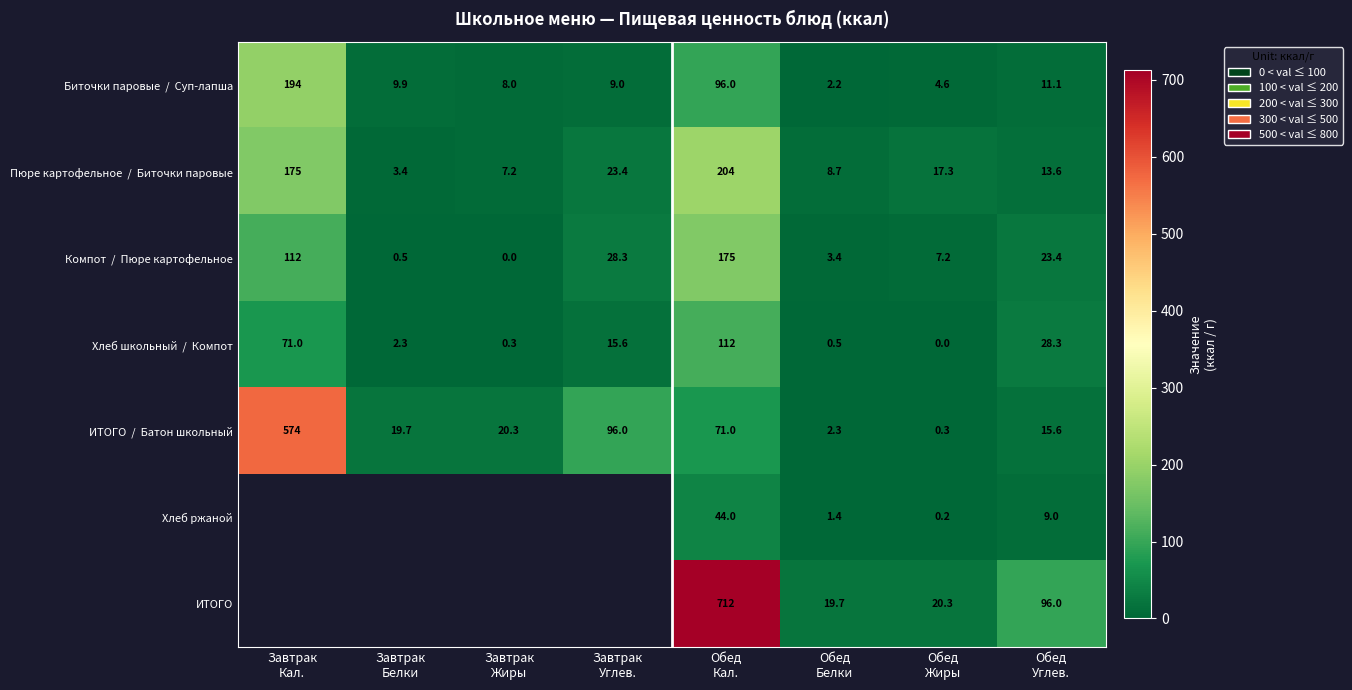

Where does the Биточки паровые / Суп-лапша series first go above 9?

Завтрак Кал.